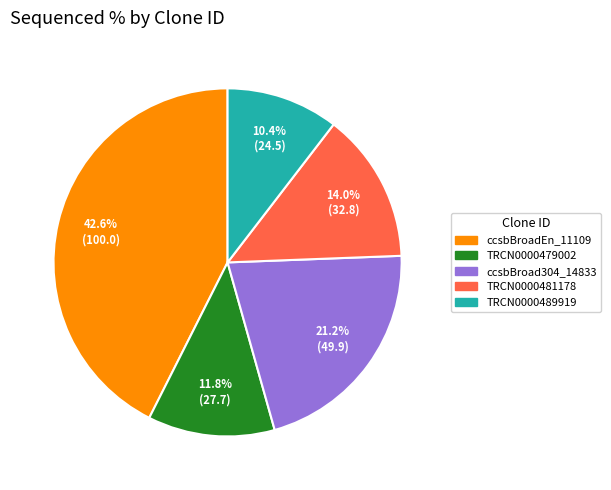

To the nearest percent, what percentage of the pie is ccsbBroad304_14833?

21%